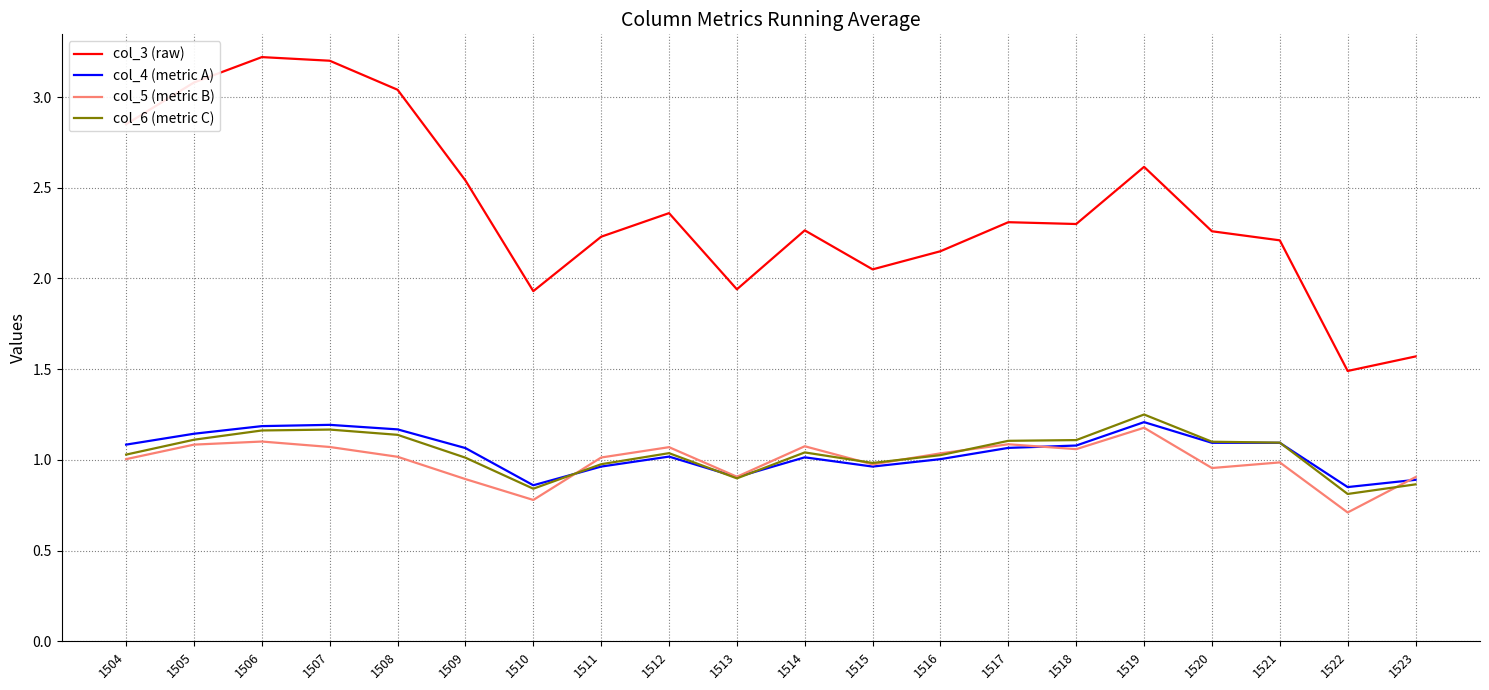

True or false: col_6 (metric C) has a value of 1.7 at 1520.

False